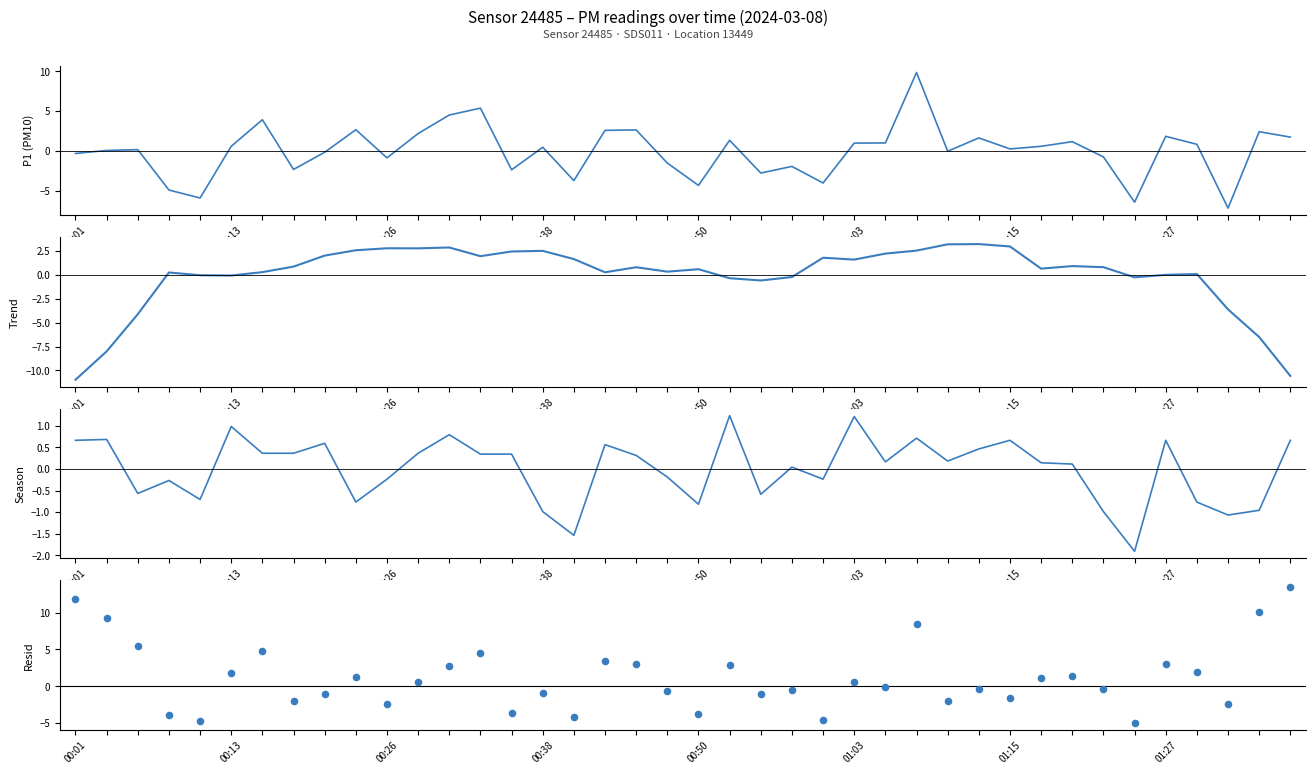

What are all the series names shown in the legend?

P1 (PM10), Trend, Season (P2), Resid